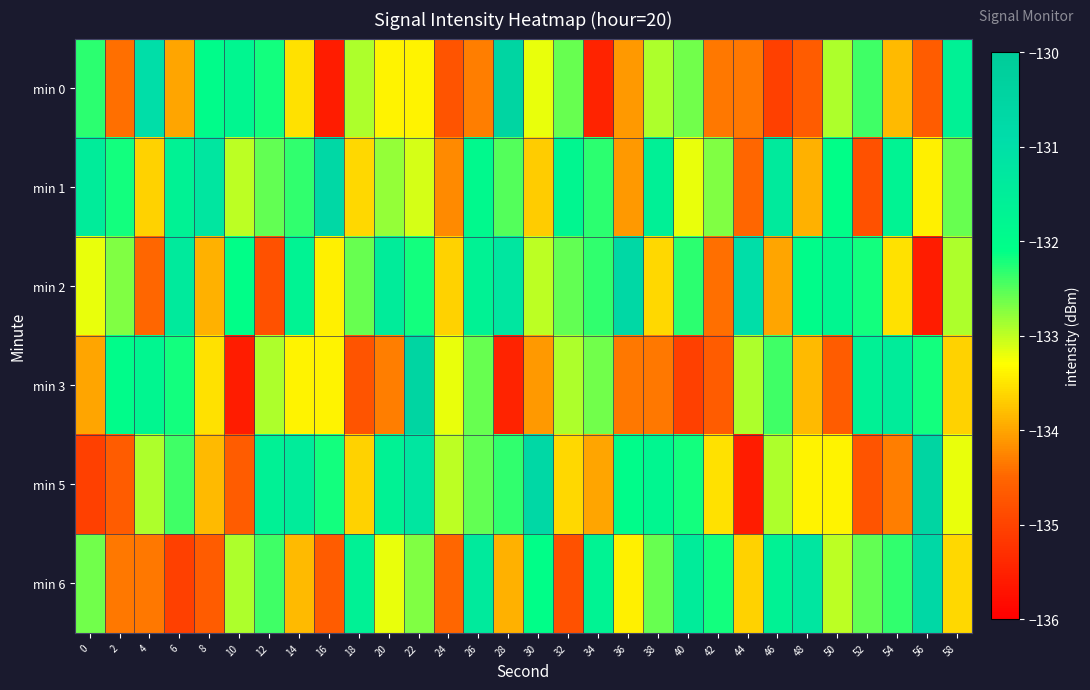

Rank the series by their maximum value, from lowest to highest.

min 1, min 2, min 6, min 0, min 3, min 5